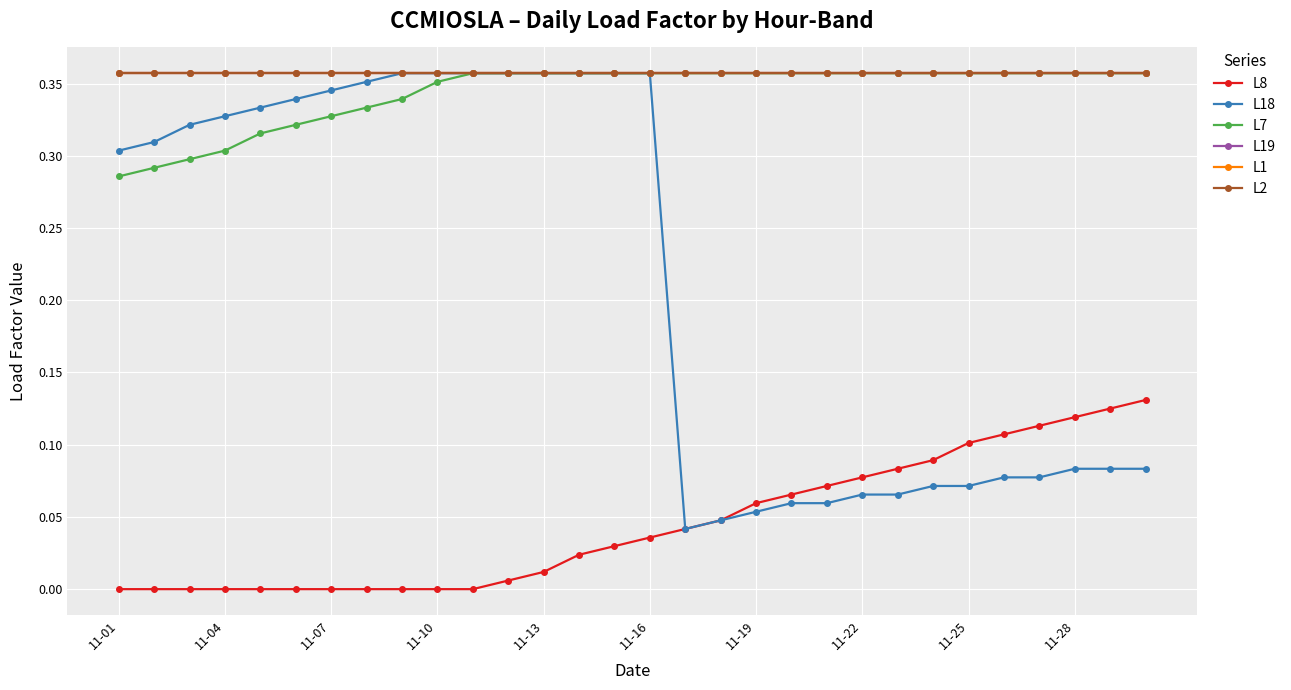

Which category has the lowest value in the L18 series?

16